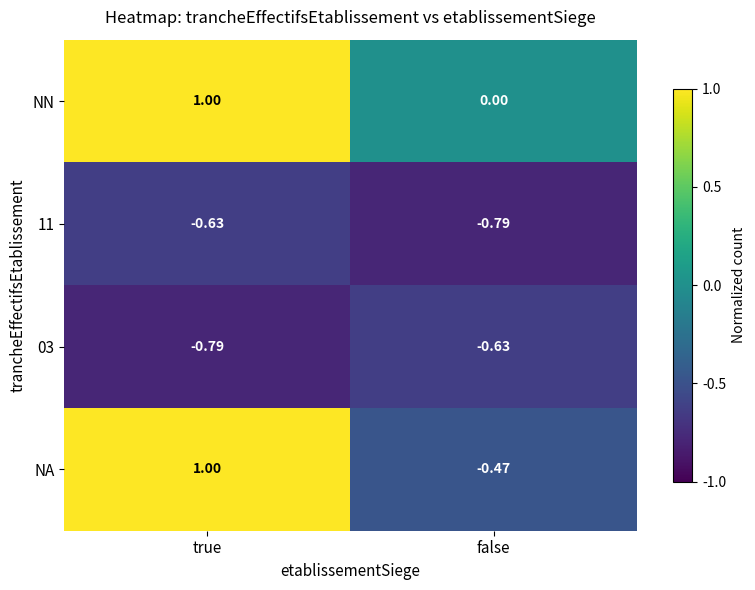

Between true and false, which series saw the biggest shift?

NA